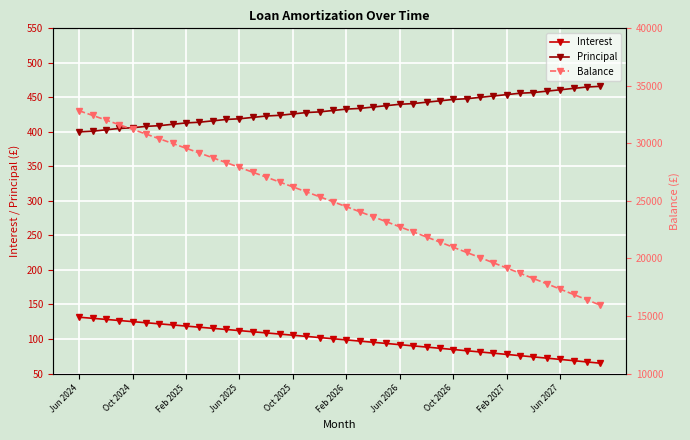

Reading right to left, list all the values displayed in this chart.

Interest: 65.0	66.8	68.6	70.5	72.3	74.1	75.9	77.7	79.5	81.2	83.0	84.8	86.5	88.3	90.0	91.8	93.5	95.2	97.0	98.7	100.4	102.1	103.8	105.5	107.2	108.8	110.5	112.2	113.8	115.5	117.1	118.7	120.3	122.0	123.6	125.2	126.8	128.4	130.0	131.6
Principal: 466.0	465.0	463.0	461.0	459.0	457.0	456.0	454.0	452.0	450.0	448.0	447.0	445.0	443.0	441.0	440.0	438.0	436.0	434.0	433.0	431.0	429.0	428.0	426.0	424.0	423.0	421.0	419.0	418.0	416.0	414.0	413.0	411.0	409.0	408.0	406.0	405.0	403.0	401.0	400.0
Balance: 15943.0	16409.0	16874.0	17337.0	17798.0	18257.0	18714.0	19170.0	19624.0	20076.0	20526.0	20974.0	21421.0	21866.0	22309.0	22750.0	23190.0	23628.0	24064.0	24498.0	24931.0	25362.0	25791.0	26219.0	26645.0	27069.0	27492.0	27913.0	28332.0	28750.0	29166.0	29580.0	29993.0	30404.0	30813.0	31221.0	31627.0	32032.0	32435.0	32836.0